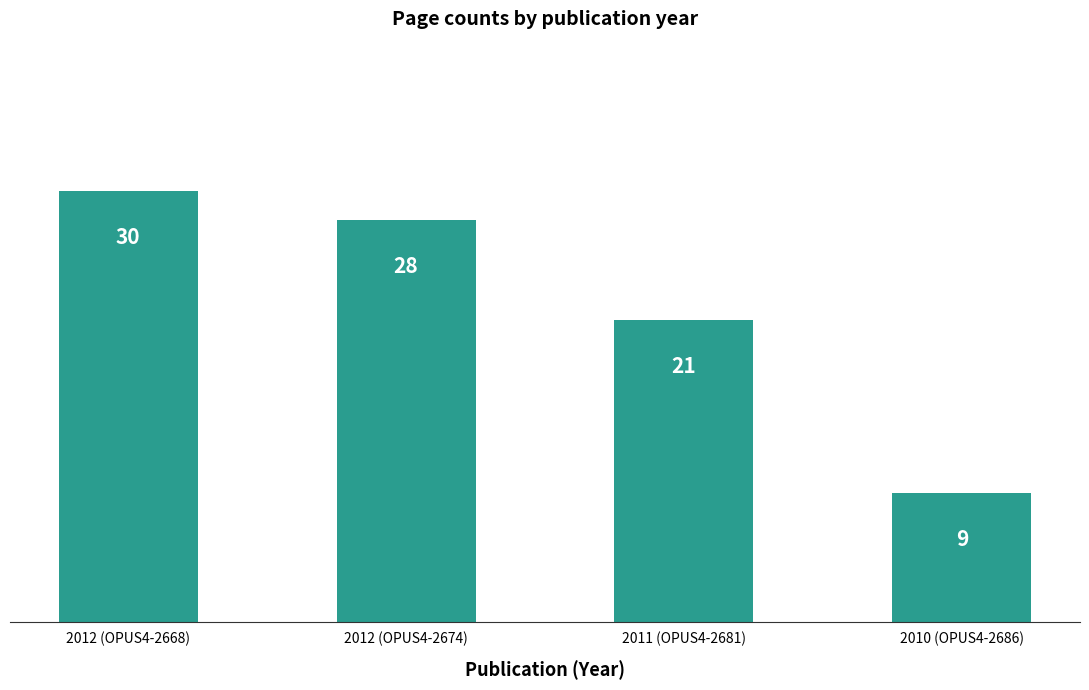

How many categories are shown in the chart?

4